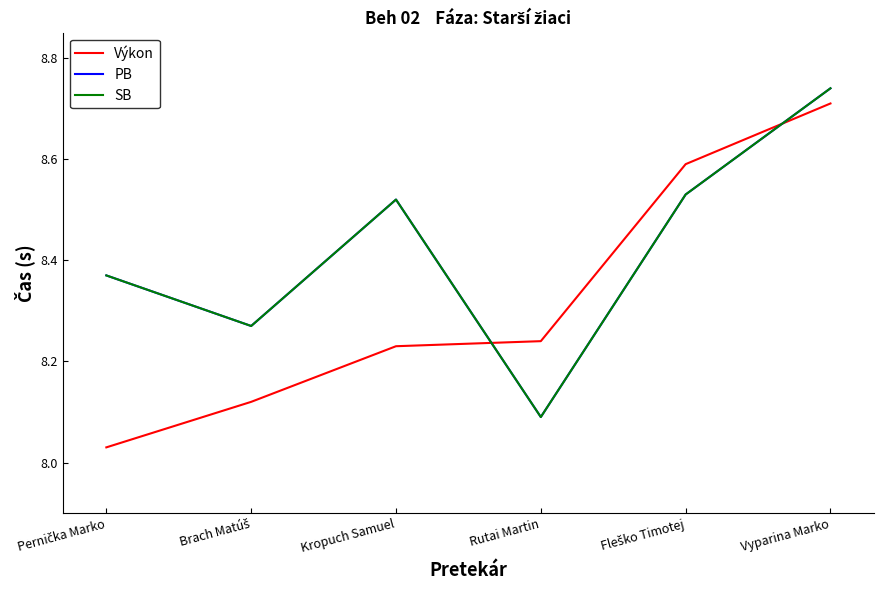

What is the maximum value for PB?

8.7